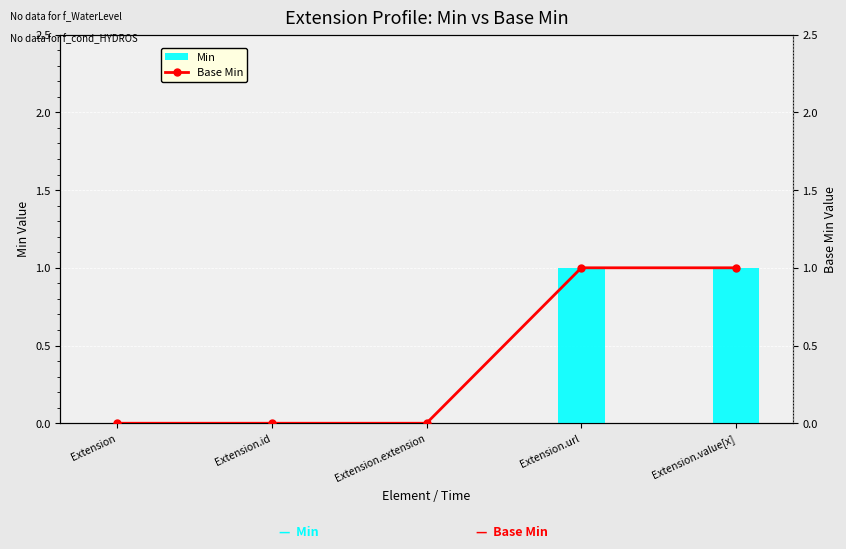

Read the Base Min value at Extension.value[x].

1